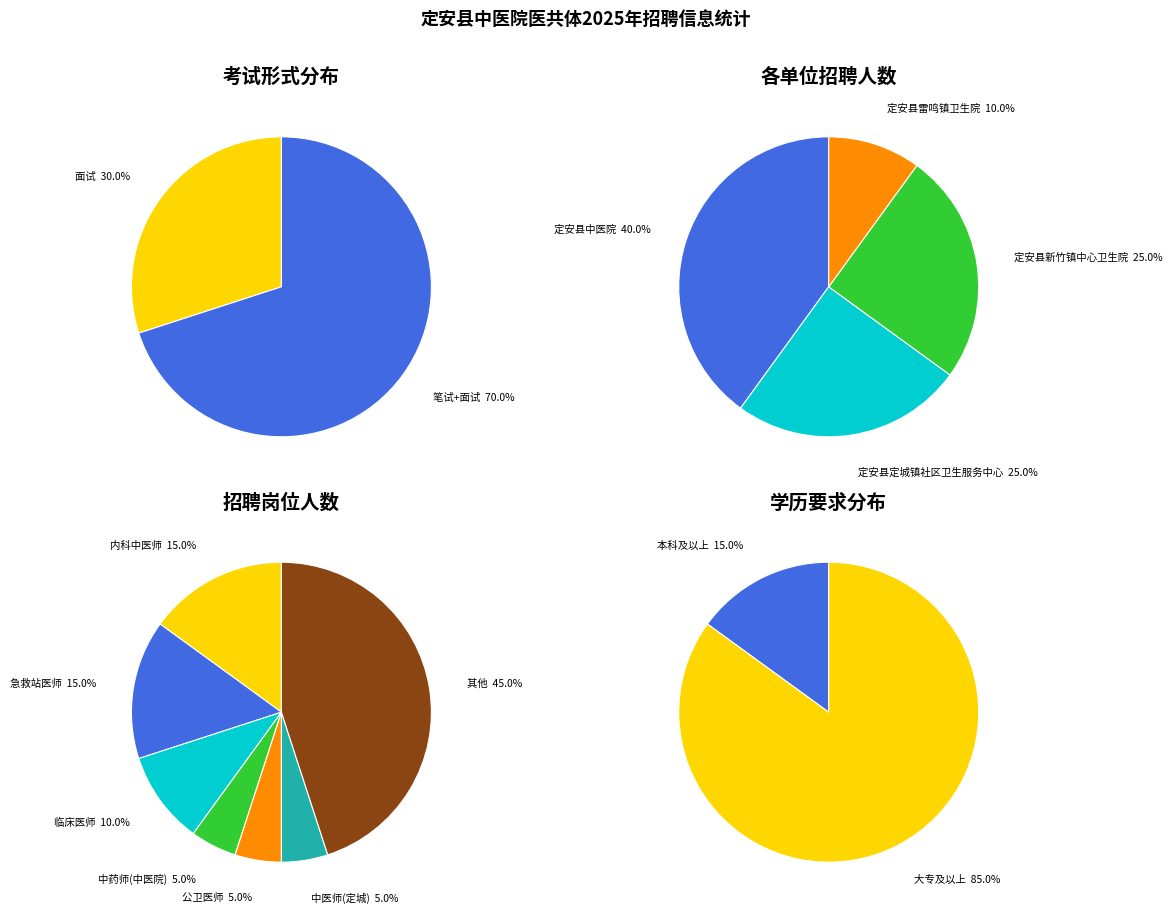

Does 笔试+面试 account for over 50% of the chart?

Yes